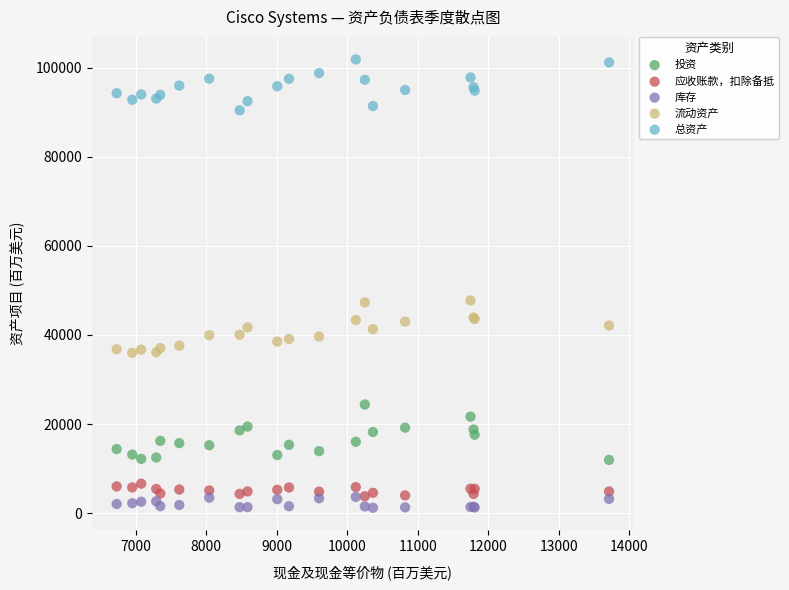

Which series contains the highest Y value?

总资产